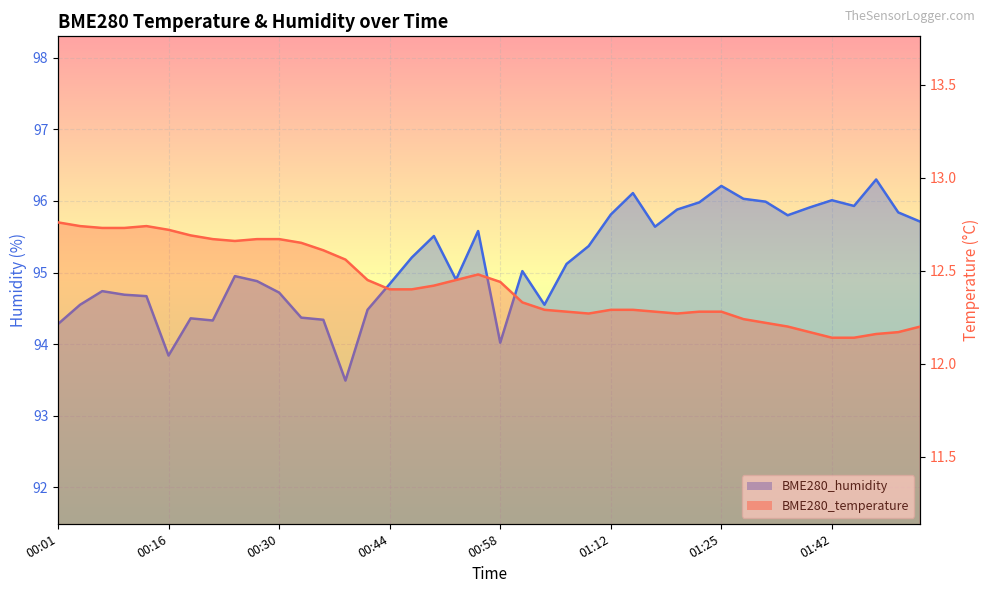

What is the total value across all series at 01:42?

108.2